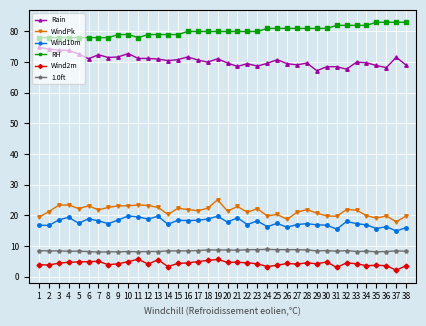

Count the number of data series in this chart.

6